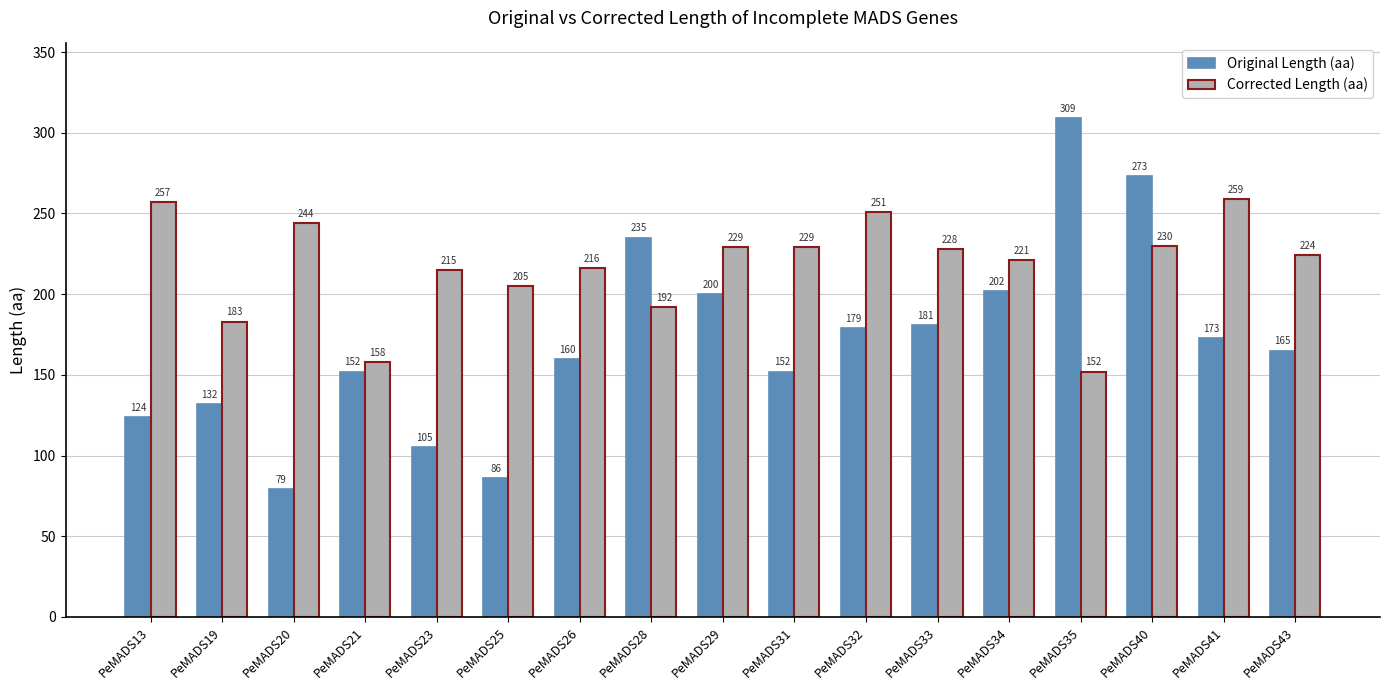

List the series in order of their overall mean, highest first.

Corrected Length (aa), Original Length (aa)